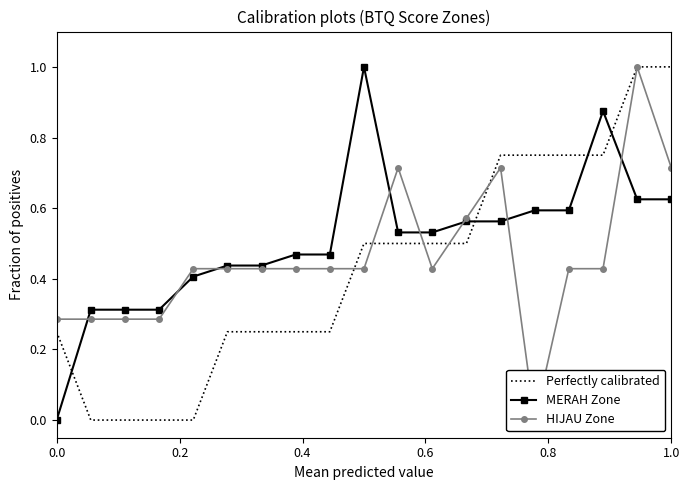

How many values in MERAH Zone are above zero?

18